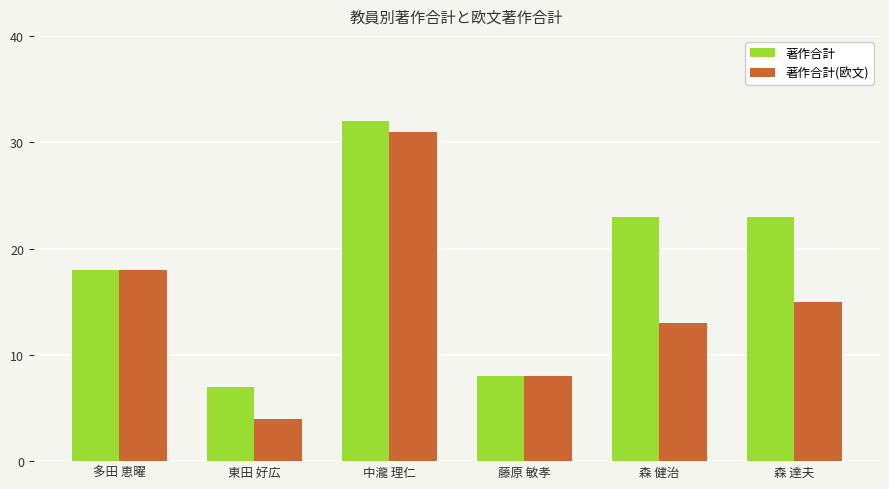

How many data points does each series have?

6